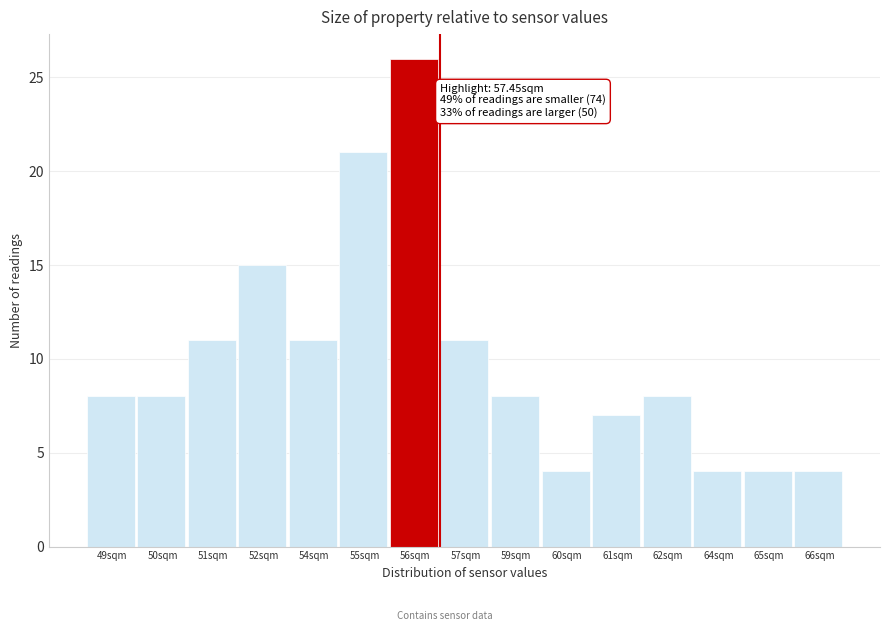

Reading left to right, what are all the values shown in this chart?

49sqm=8	50sqm=8	51sqm=11	52sqm=15	54sqm=11	55sqm=21	56sqm=26	57sqm=11	59sqm=8	60sqm=4	61sqm=7	62sqm=8	64sqm=4	65sqm=4	66sqm=4